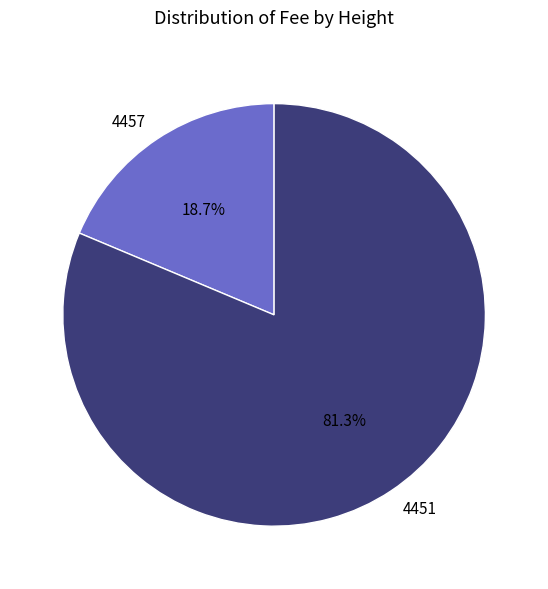

What is the total percentage of 4451 and 4457?

100.0%